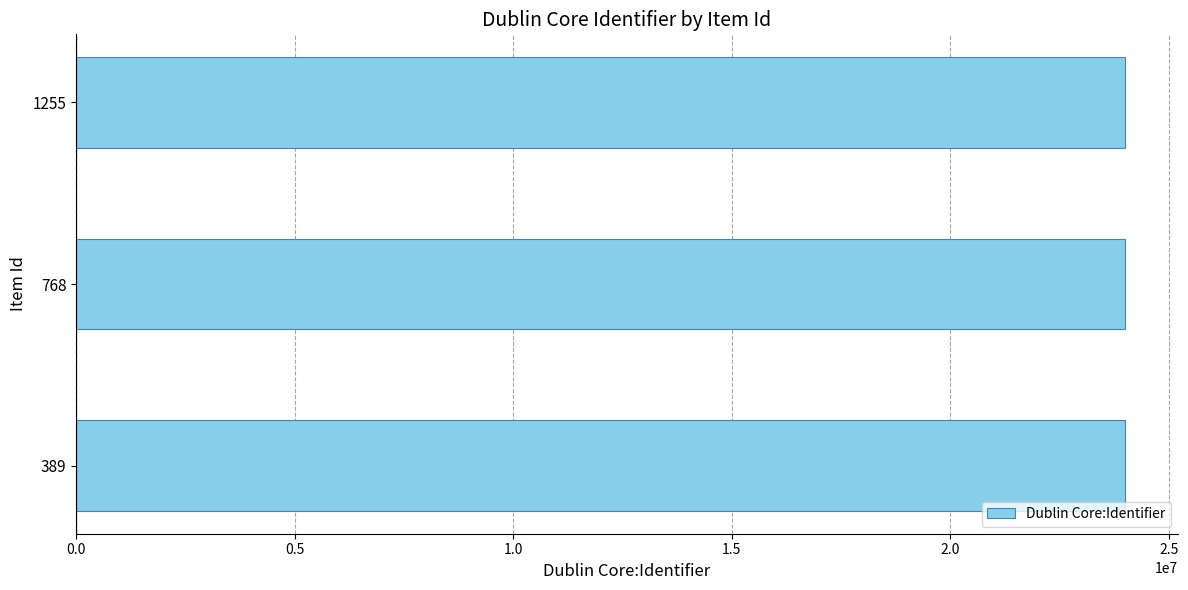

Is it true that the value at 389 is 24000598?

True